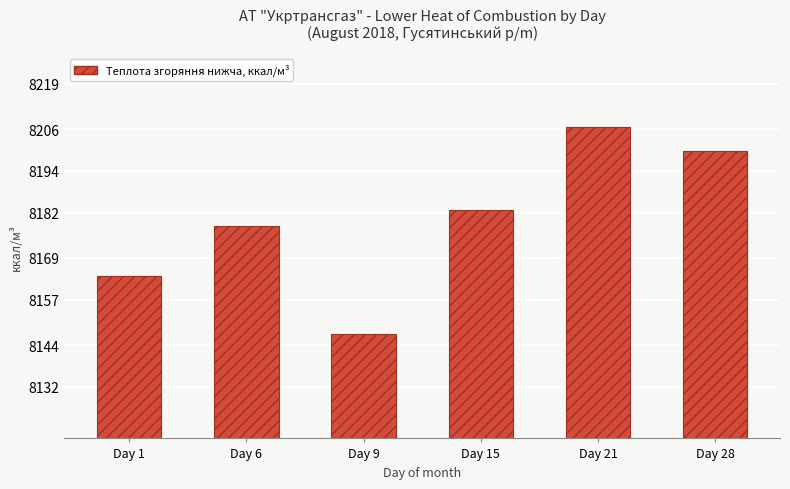

Between Day 15 and Day 28, which is larger?

Day 28